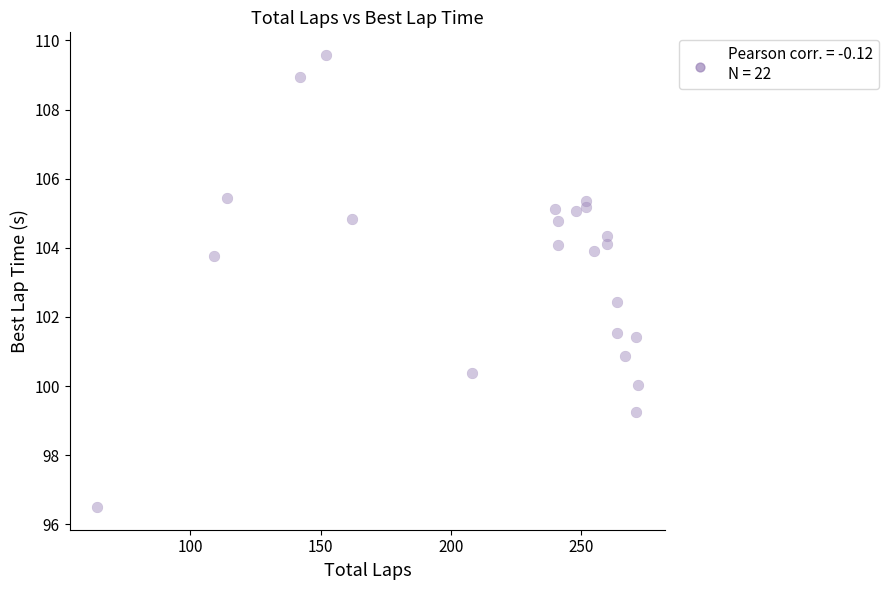

What Y value in the scatter plot is closest to 103?

102.4